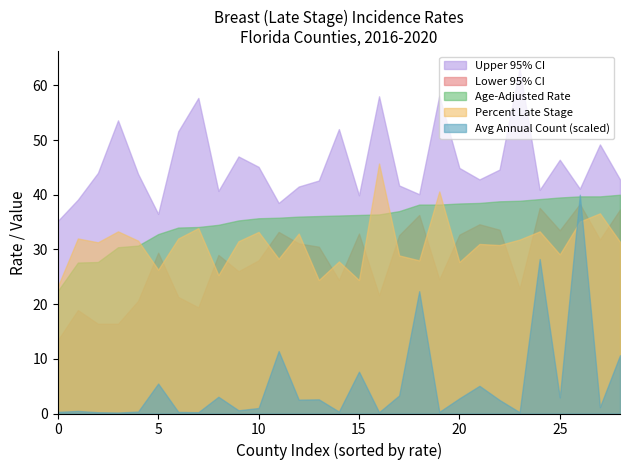

At 25, list the series in order from largest to smallest.

Upper 95% CI, Age-Adjusted Rate, Lower 95% CI, Percent Late Stage, Avg Annual Count (scaled)